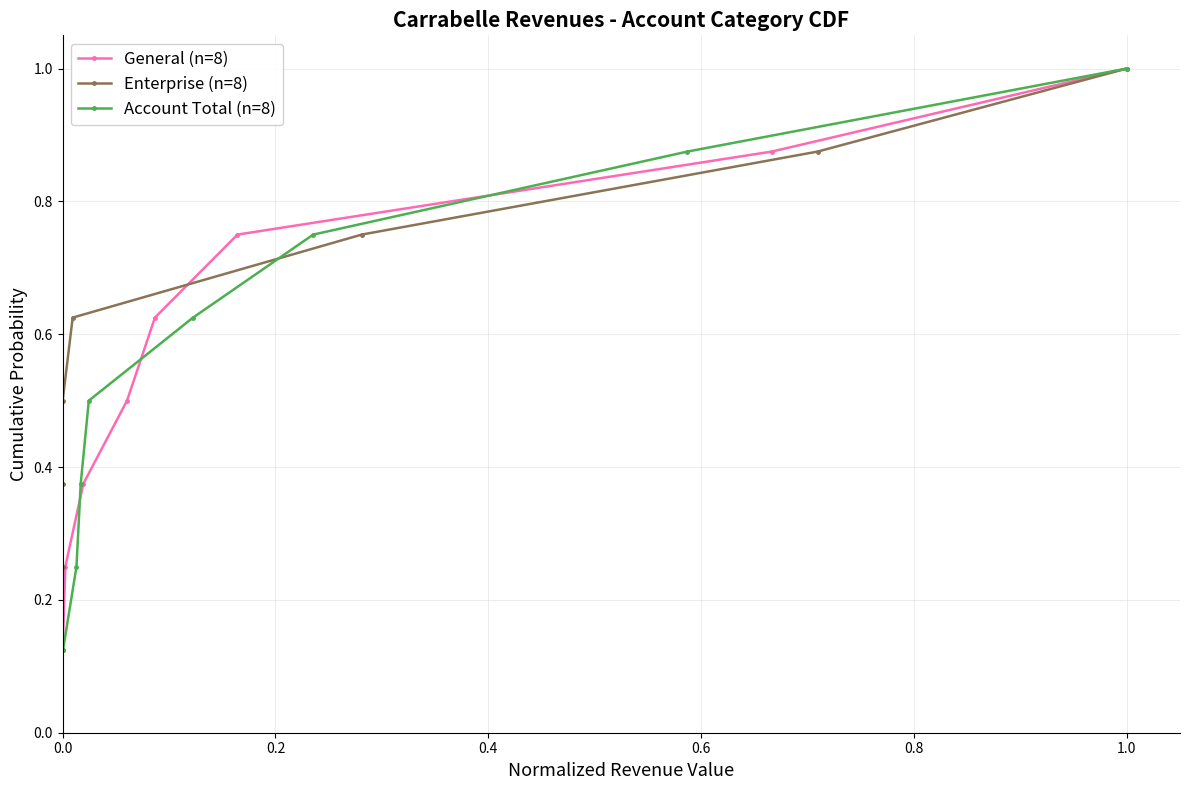

True or false: Account Total (n=8) has more than 2 points higher than both neighbors.

False